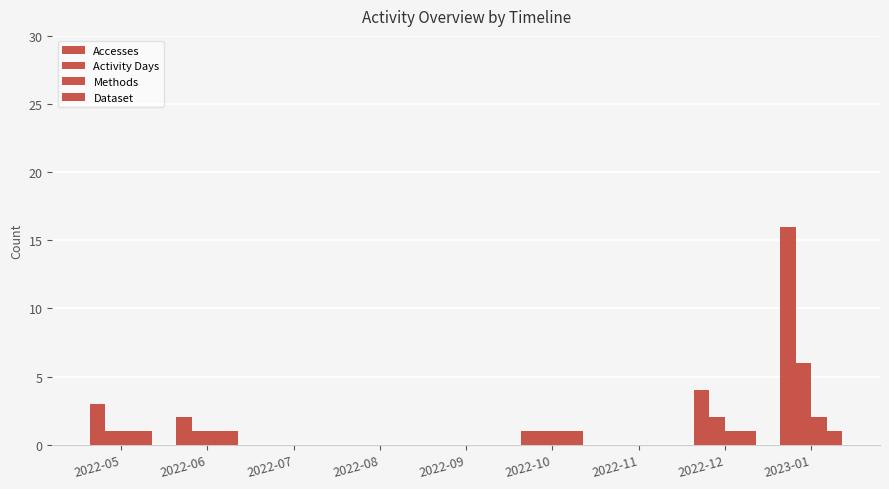

Count the number of categories in the chart.

9